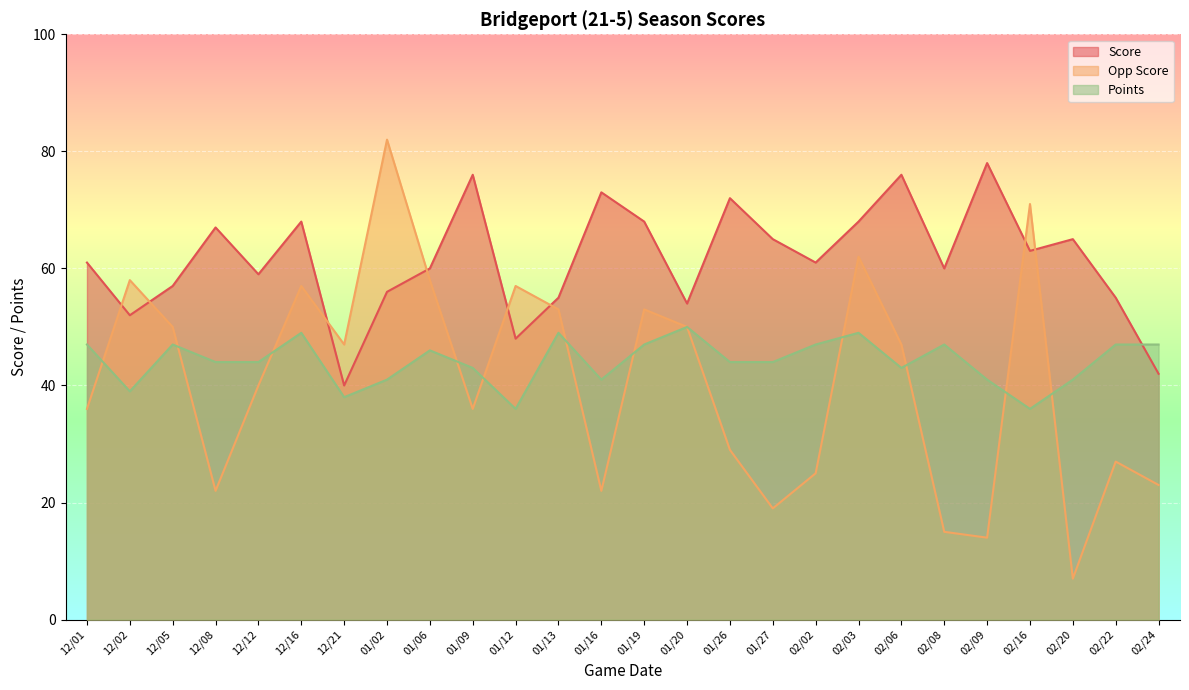

Is it true that Points equals 38 at 12/21?

True